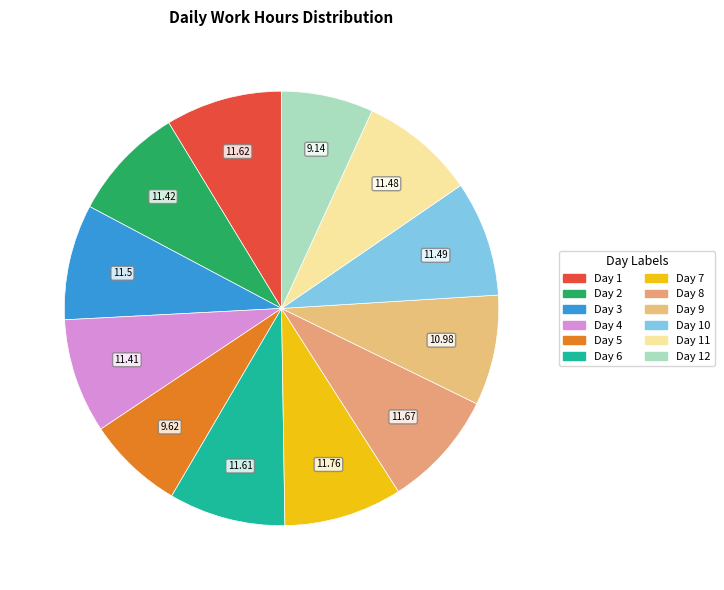

What is the smallest slice in the pie chart?

Day 12